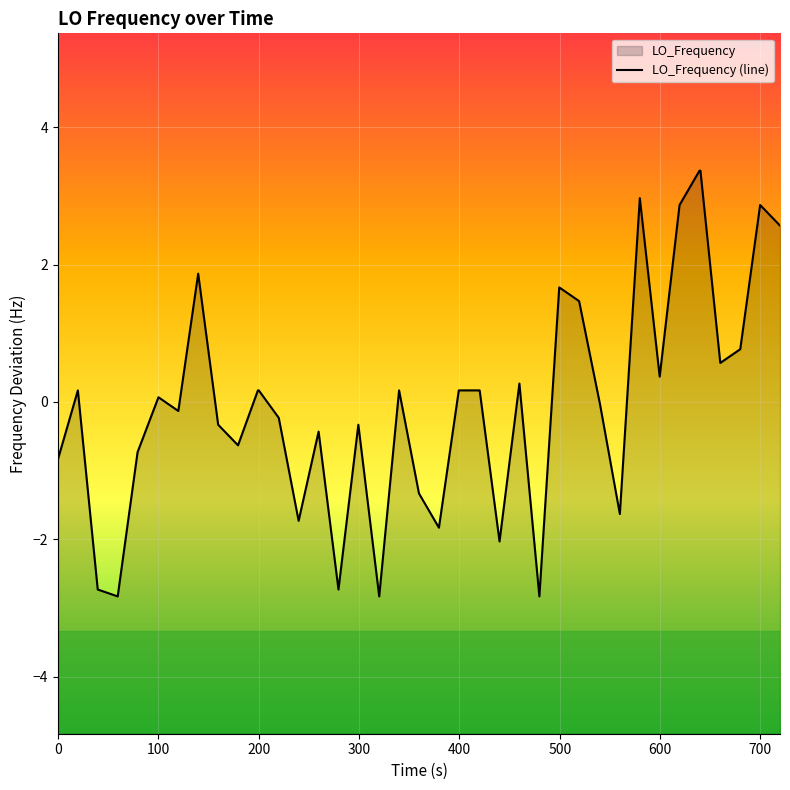

How many data points are less than 0?

19